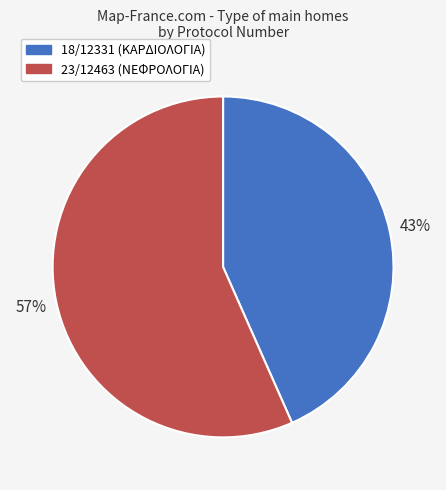

How many segments does this pie chart have?

2